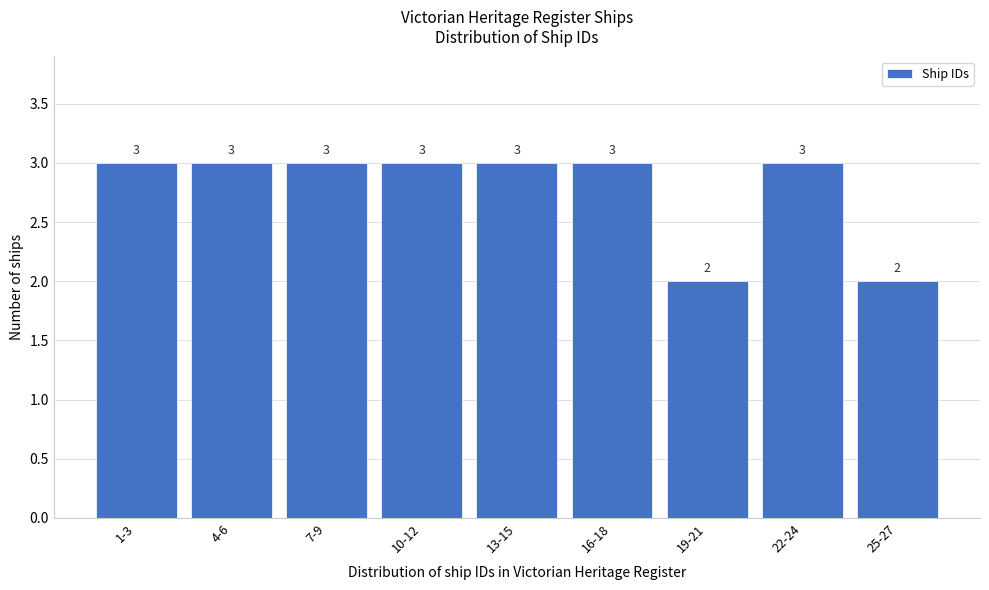

Reading left to right, list all the values displayed in this chart.

3	3	3	3	3	3	2	3	2